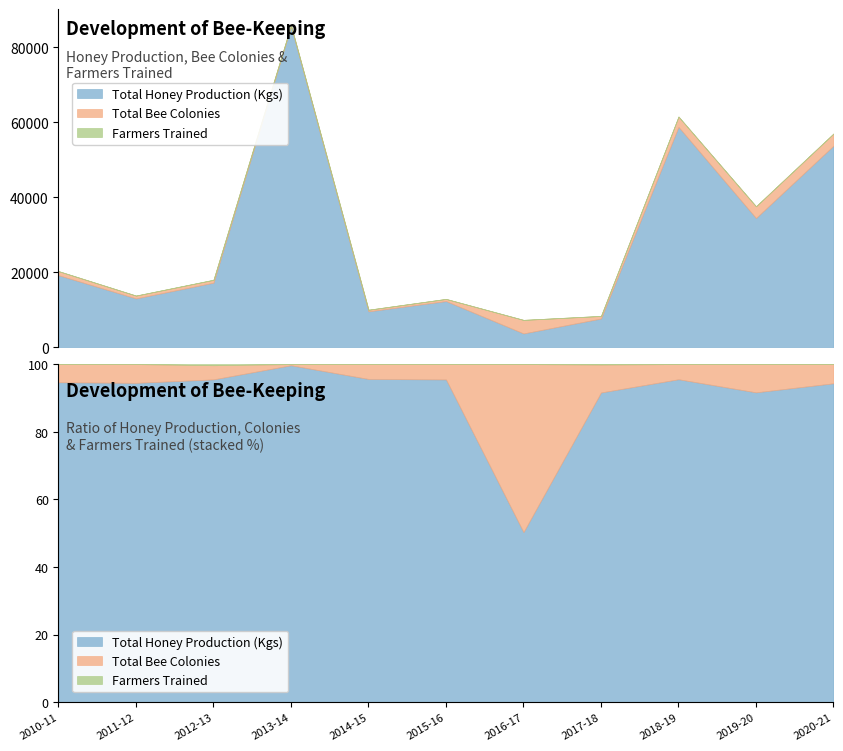

At which category does the chart reach its peak across all series?

2013-14